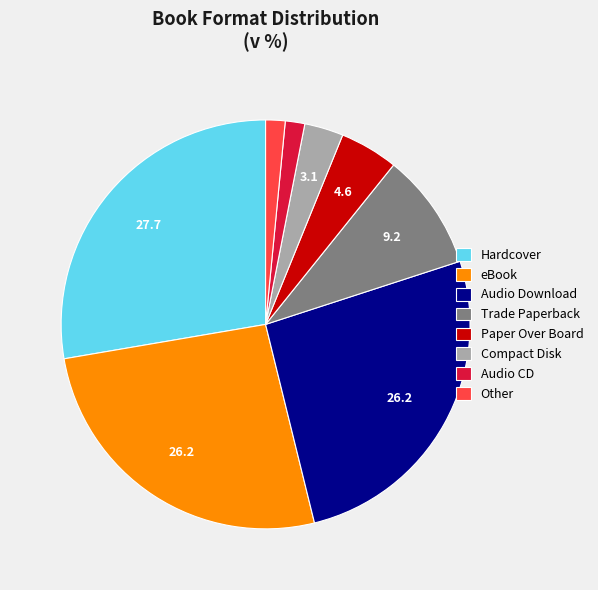

Does Paper Over Board account for over 50% of the chart?

No